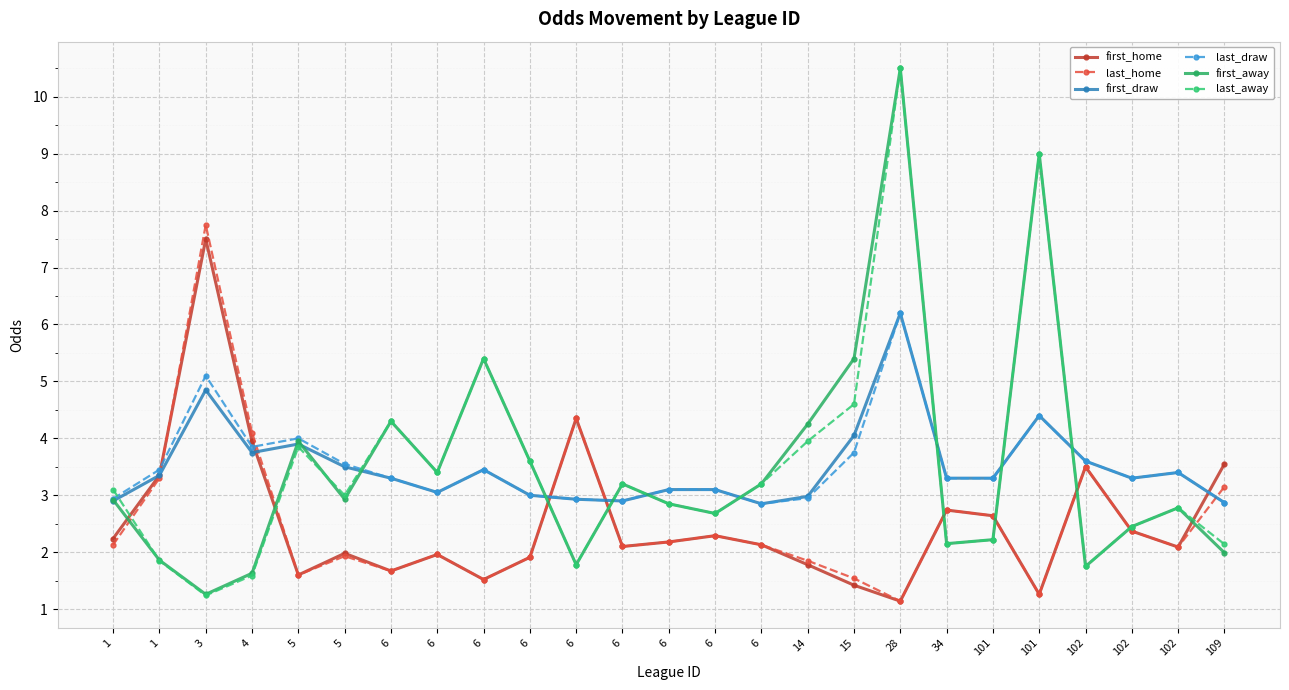

What is the average value of the first_away series?

3.5